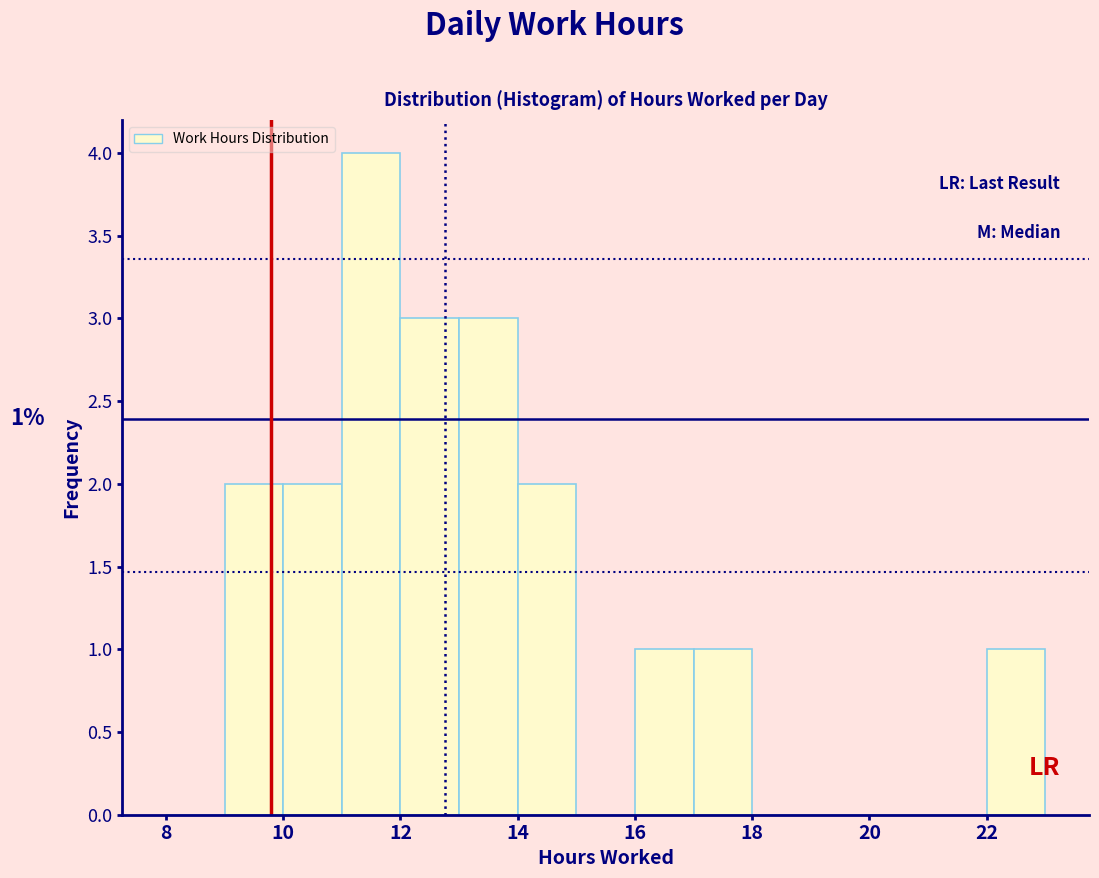

Over which range of the x-axis is the bar tallest?

11 to 12